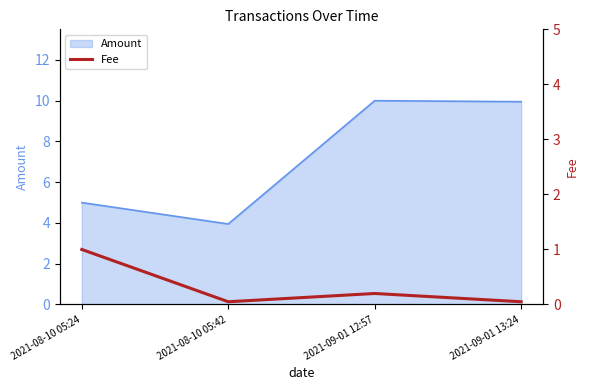

At which category does Amount reach its first local peak?

2021-09-01 12:57